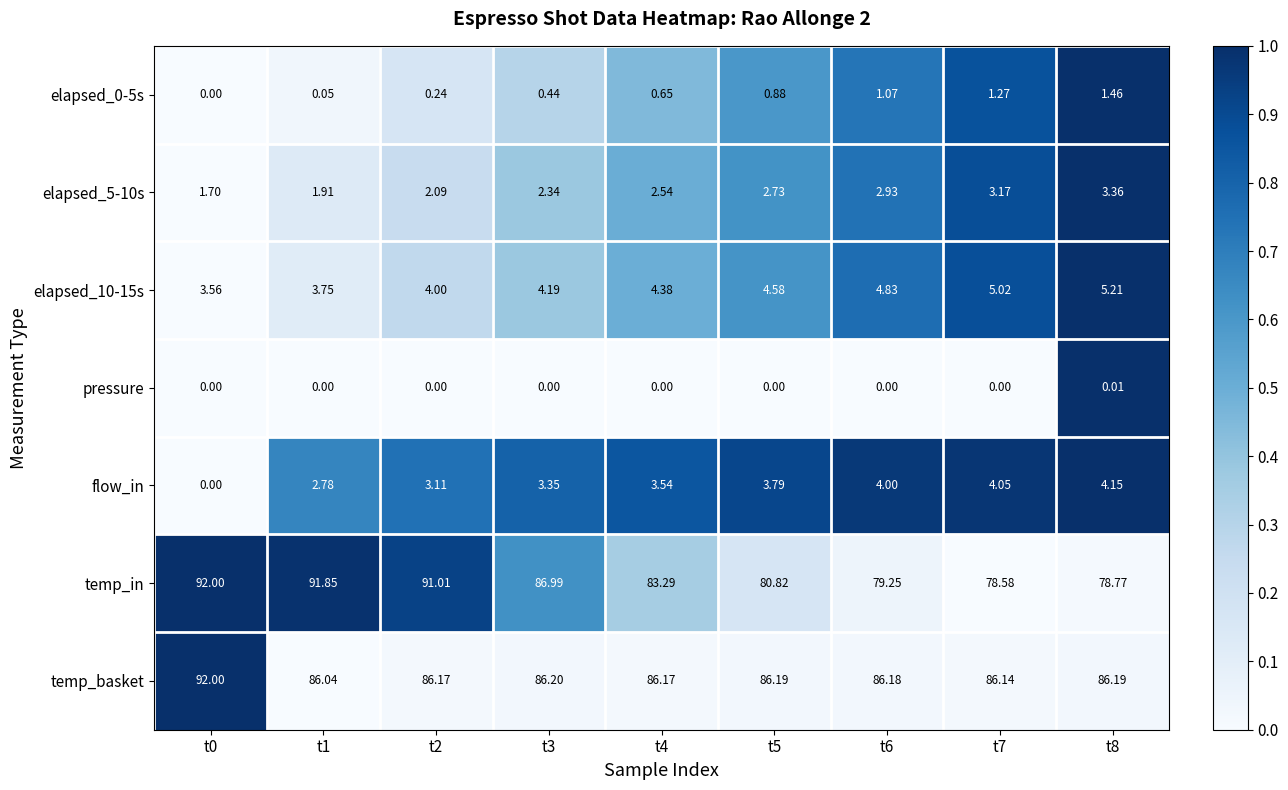

Which series changed the most between t1 and t2?

temp_in